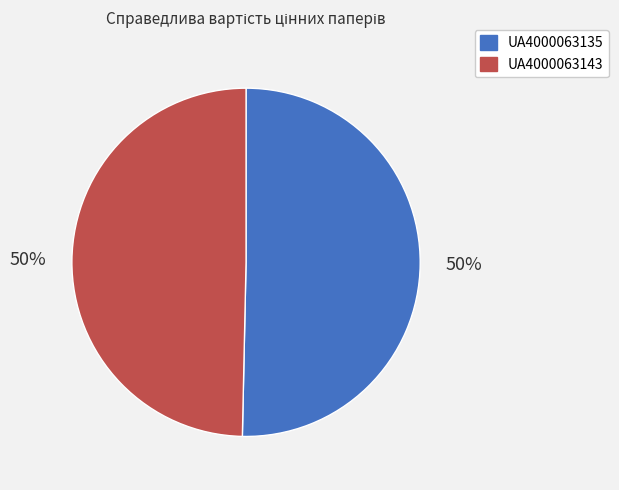

What is the ratio of the value at UA4000063135 to the value at UA4000063143?

1.0